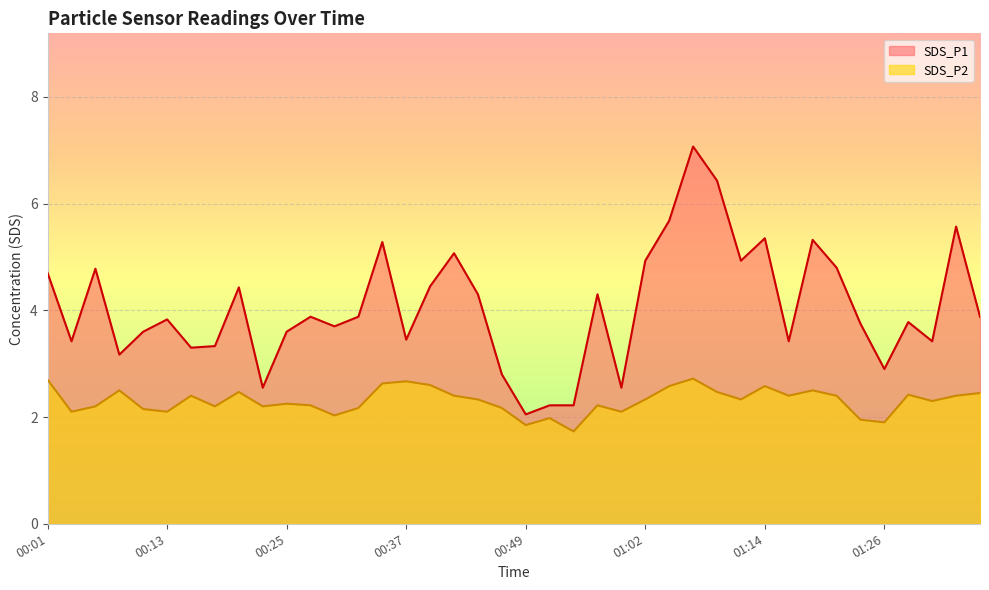

Is the value of SDS_P2 at 00:25 greater than the value of SDS_P1 at 00:13?

No